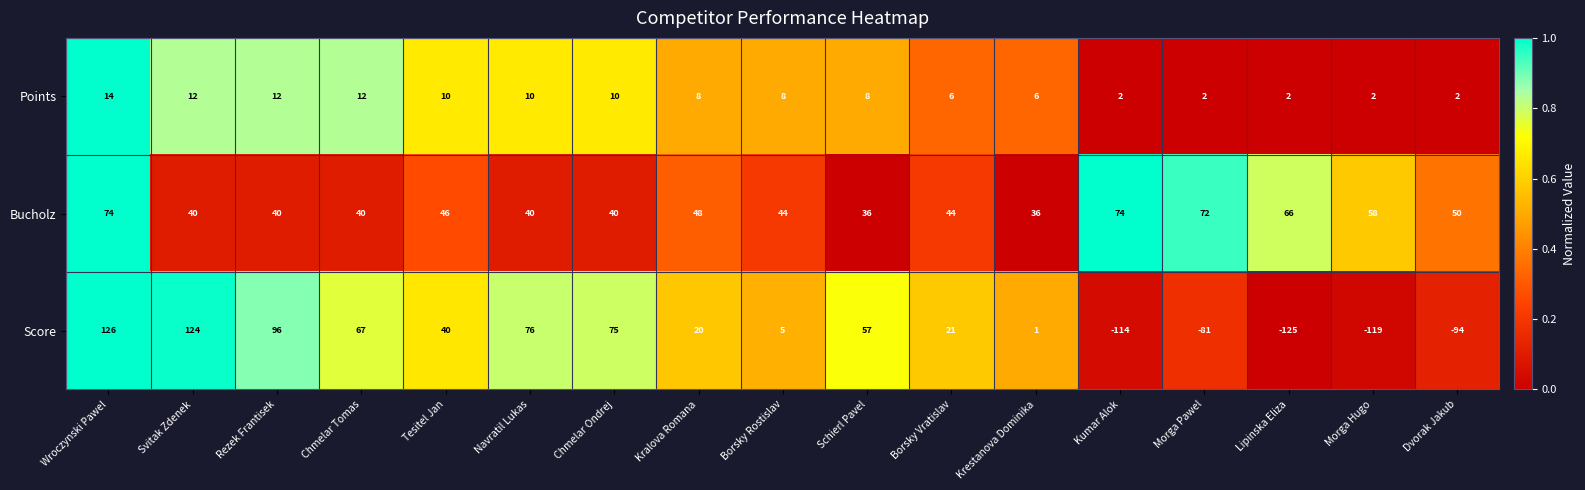

What is the difference between the highest and lowest values at Borsky Rostislav?

39